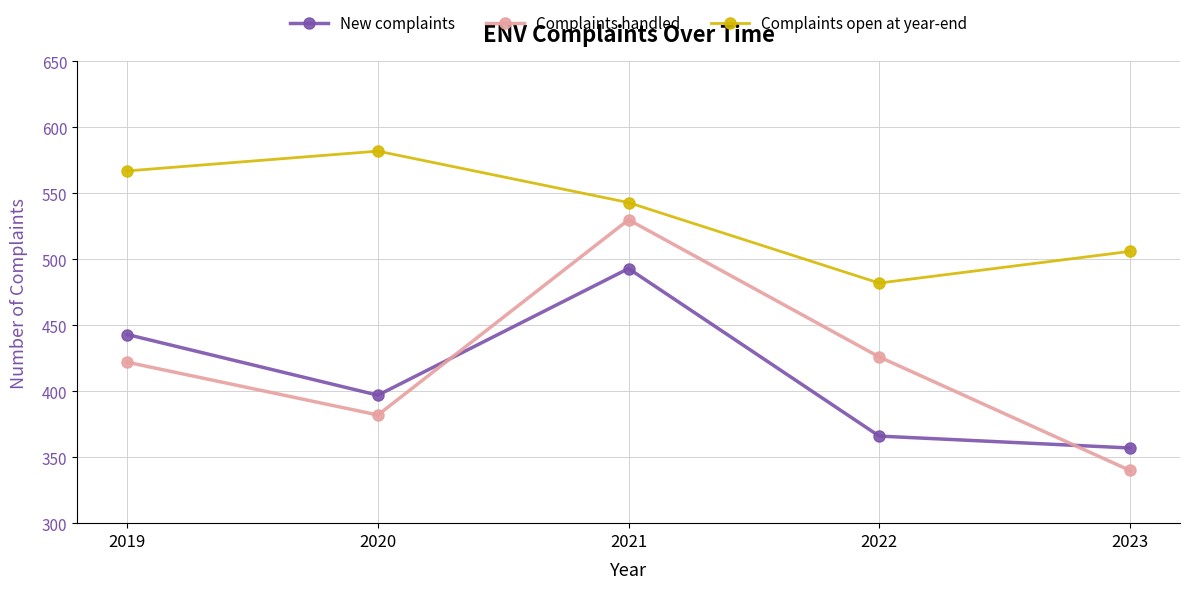

Reading left to right, list all the values displayed in this chart.

New complaints: 2019=443	2020=397	2021=493	2022=366	2023=357
Complaints handled: 2019=422	2020=382	2021=530	2022=426	2023=340
Complaints open at year-end: 2019=567	2020=582	2021=543	2022=482	2023=506